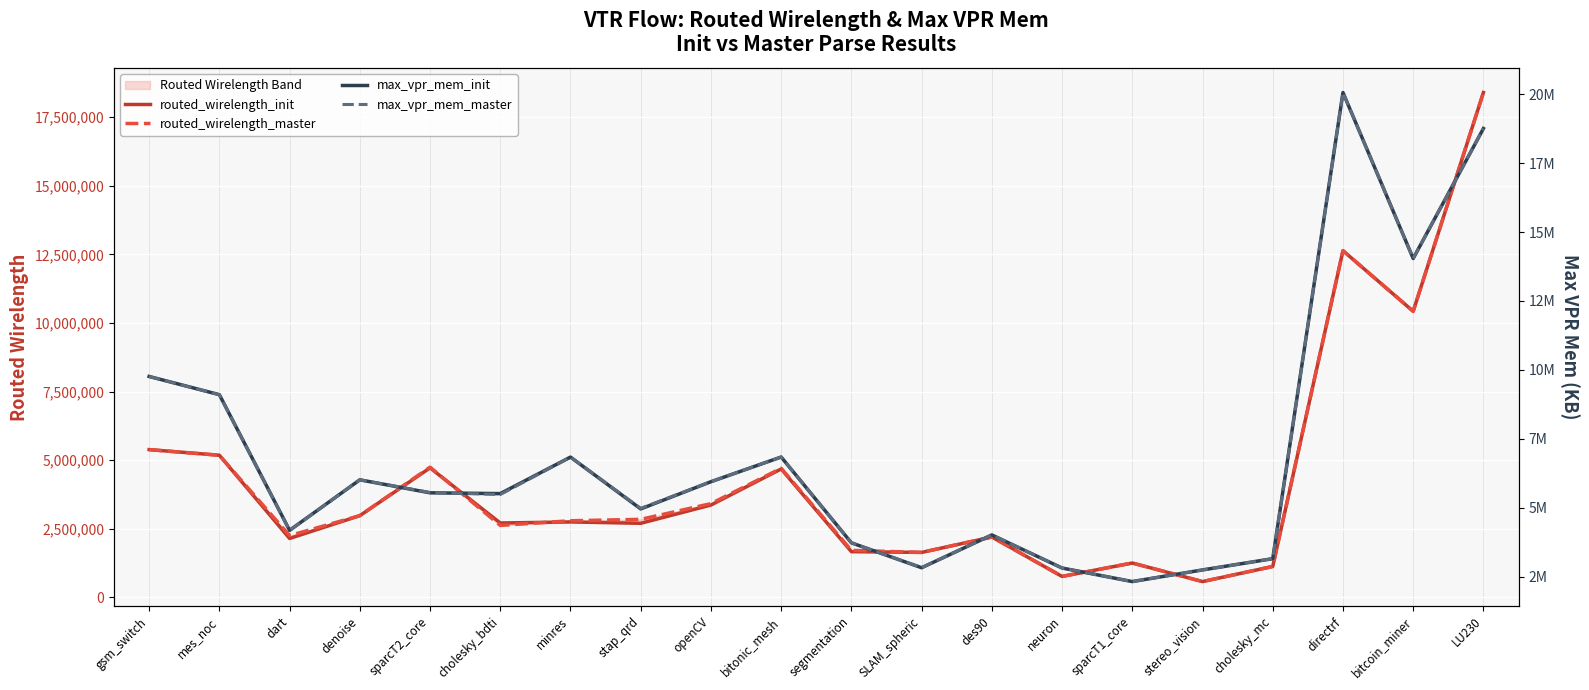

What is the average value of the routed_wirelength_init series?

4367046